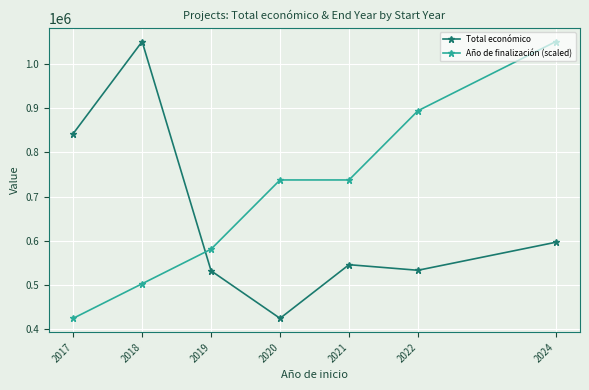

What is the difference between the Año de finalización (scaled) values at 2020 and 2017?

312597.3